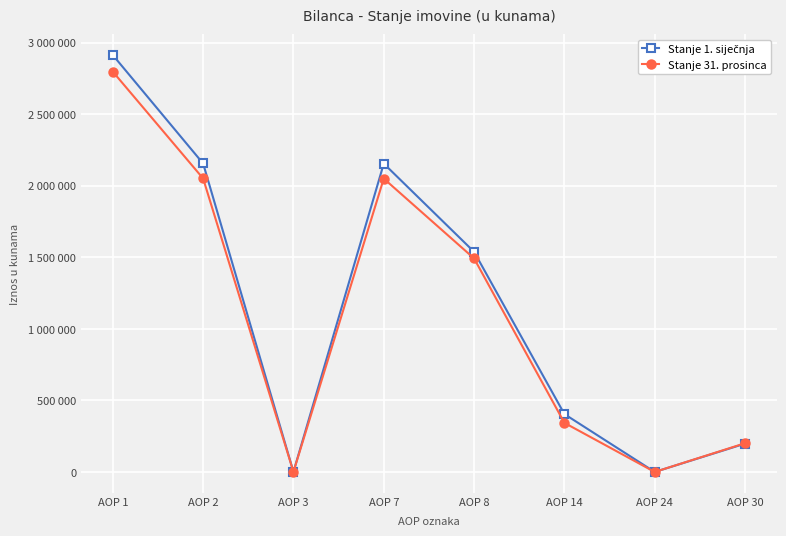

The value of Stanje 1. siječnja at AOP 30 is 326171. True or false?

False